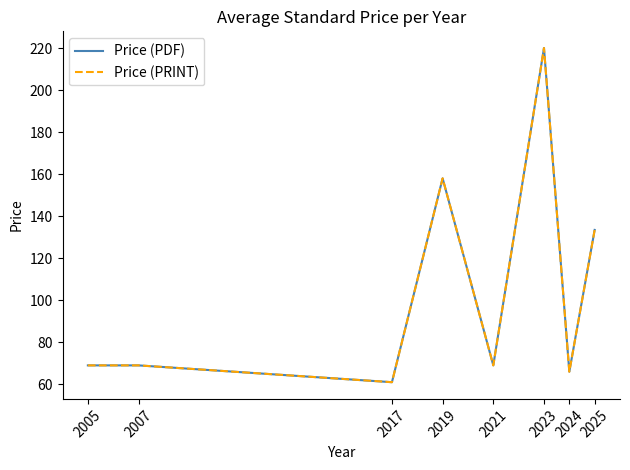

Does the chart display data point markers on the line(s)?

No